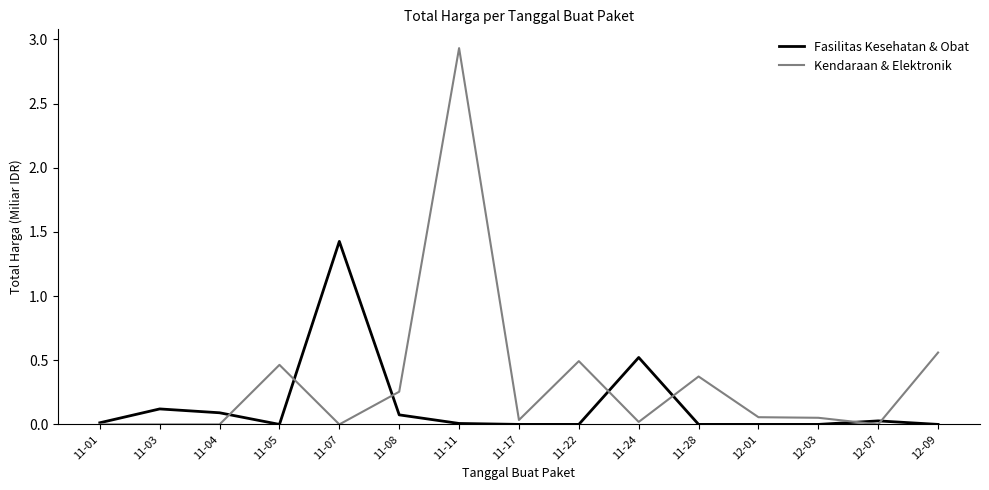

Which series has the largest range (max minus min)?

Kendaraan & Elektronik